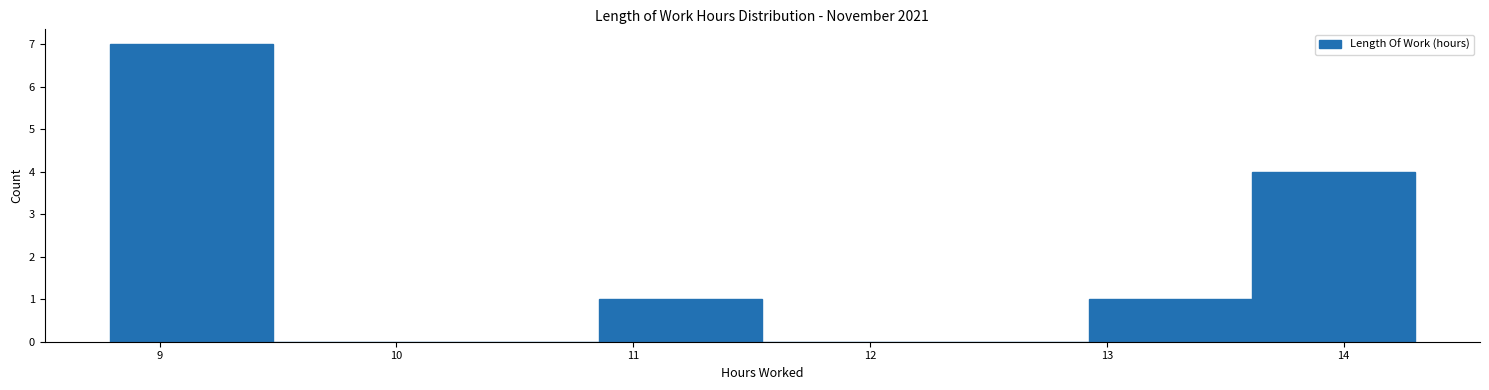

How tall is the bar that spans 12.9 to 13.6 on the x-axis? Neither the bar edges nor the heights are printed on the chart, so give them approximately, as read against the axes.

1